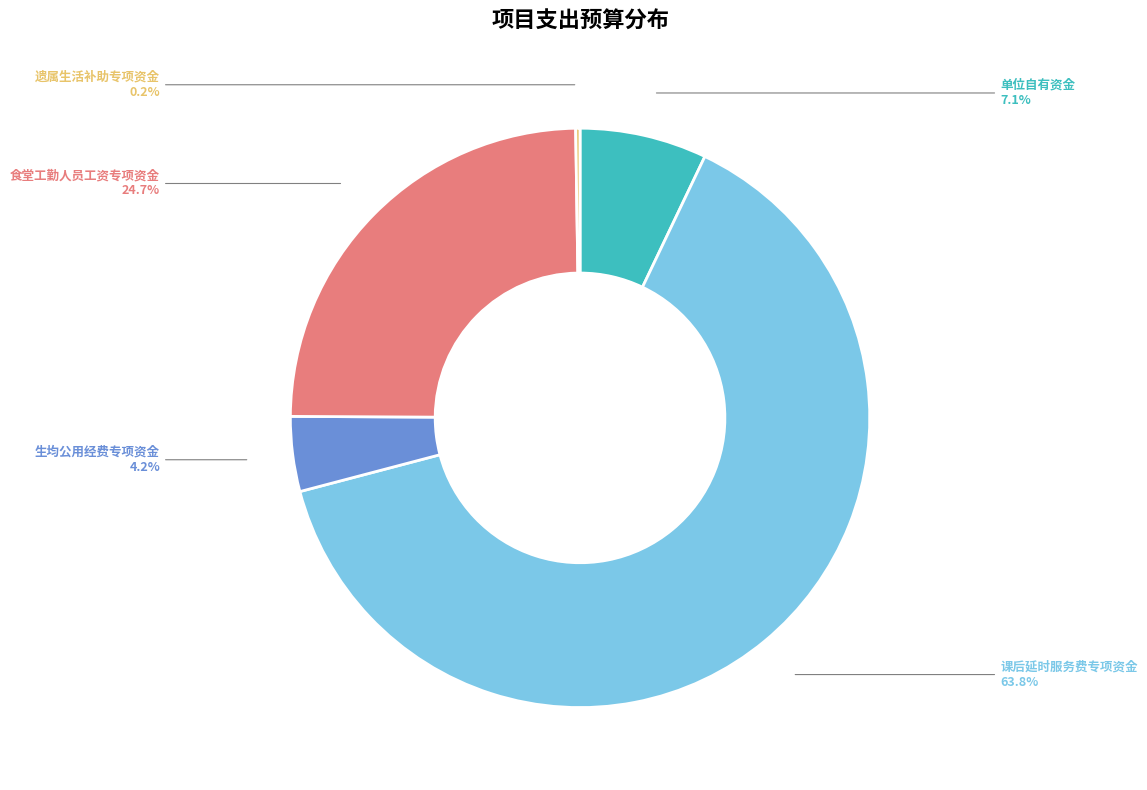

Is there any slice that represents more than half of the pie?

Yes